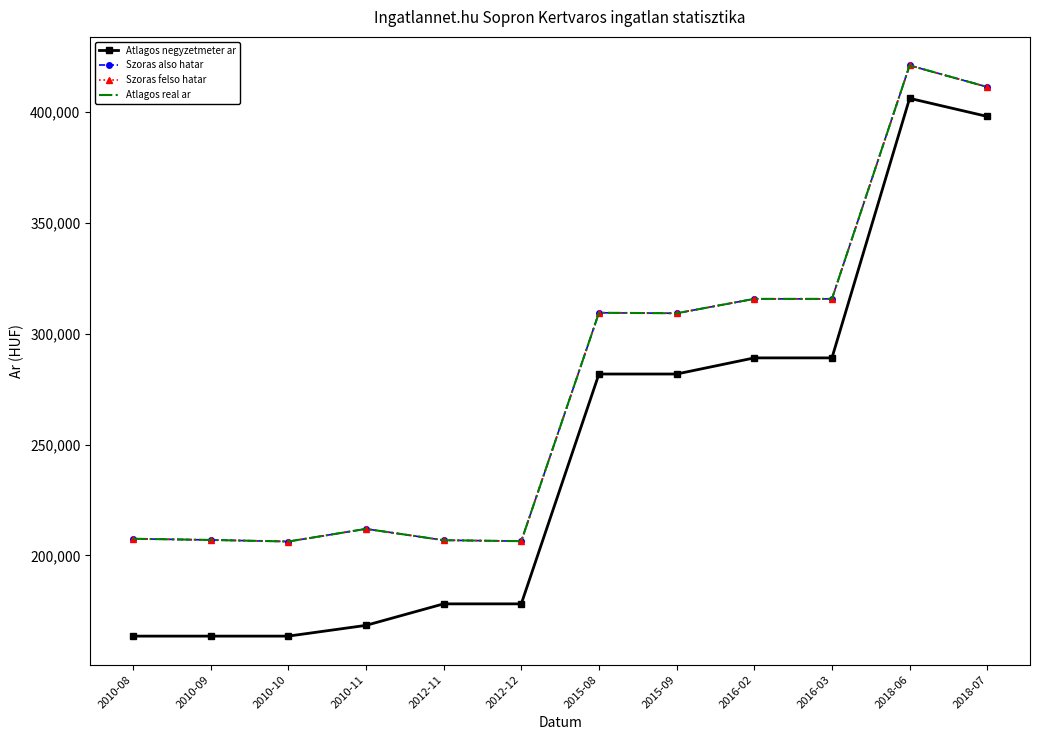

What is the difference between the maximum and second lowest values in the Atlagos negyzetmeter ar series?

242486